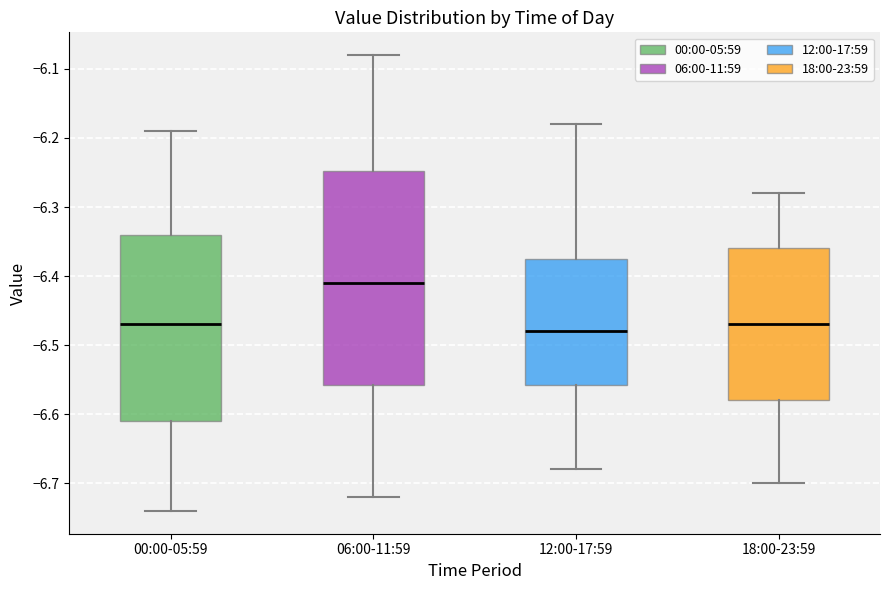

Reading left to right, read every box against the y-axis: the position of its median line, the range the box covers, and the ends of its whiskers. The values are not printed on the chart, so give them approximately, as read against the axis.

00:00-05:59: median -6.47, box -6.61 to -6.34, whiskers -6.74 to -6.19
06:00-11:59: median -6.41, box -6.56 to -6.25, whiskers -6.72 to -6.08
12:00-17:59: median -6.48, box -6.56 to -6.37, whiskers -6.68 to -6.18
18:00-23:59: median -6.47, box -6.58 to -6.36, whiskers -6.70 to -6.28